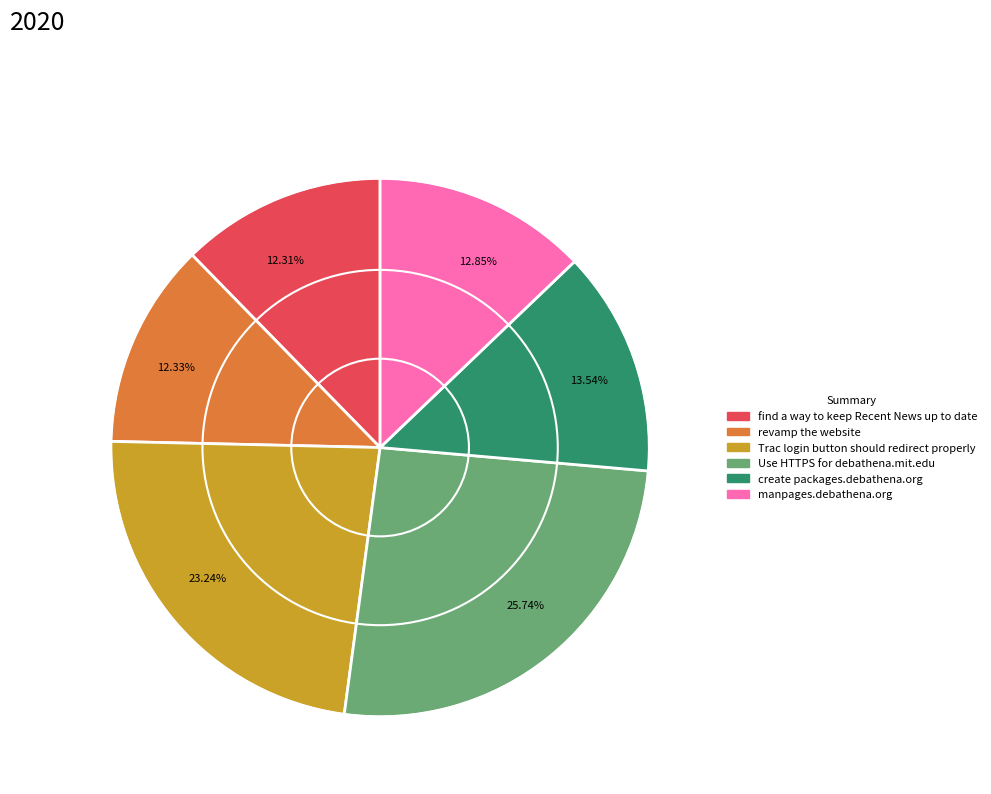

To the nearest percent, what percentage of the pie is Trac login button should redirect properly?

23%